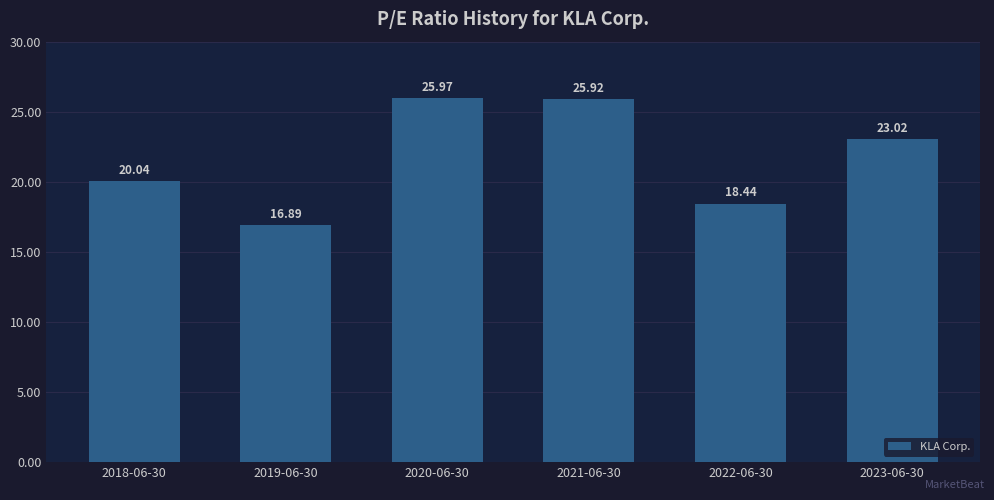

What is the sum of the values at 2020-06-30 and 2023-06-30?

49.0